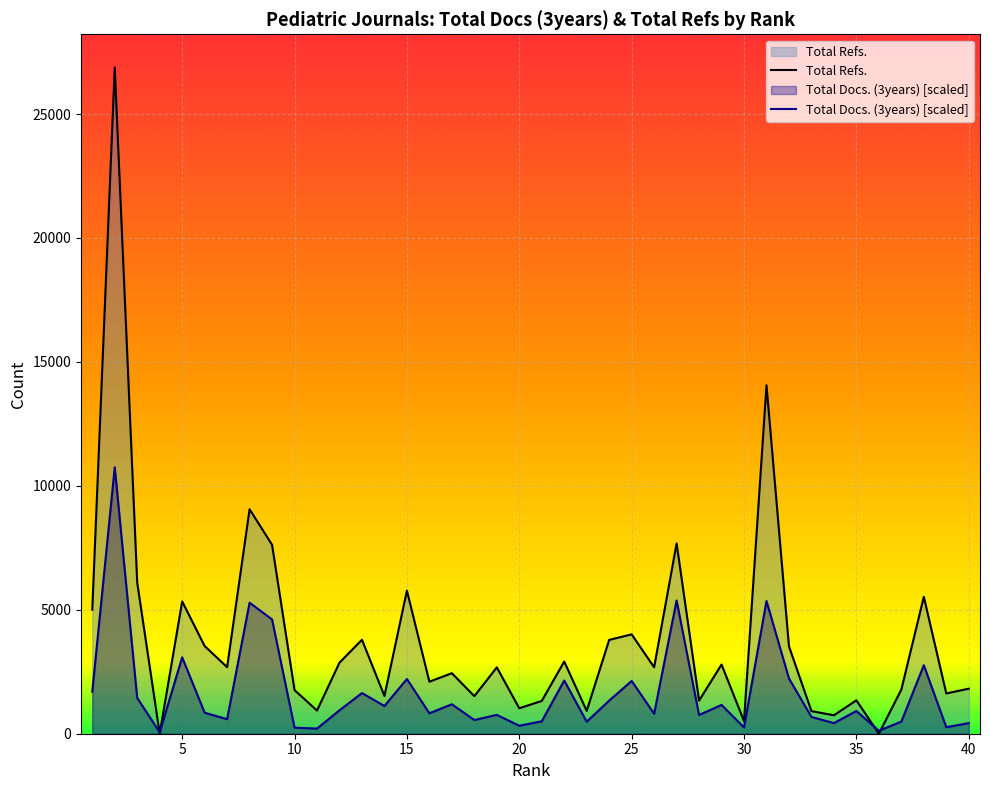

Which series has the largest total across all categories?

Total Refs.